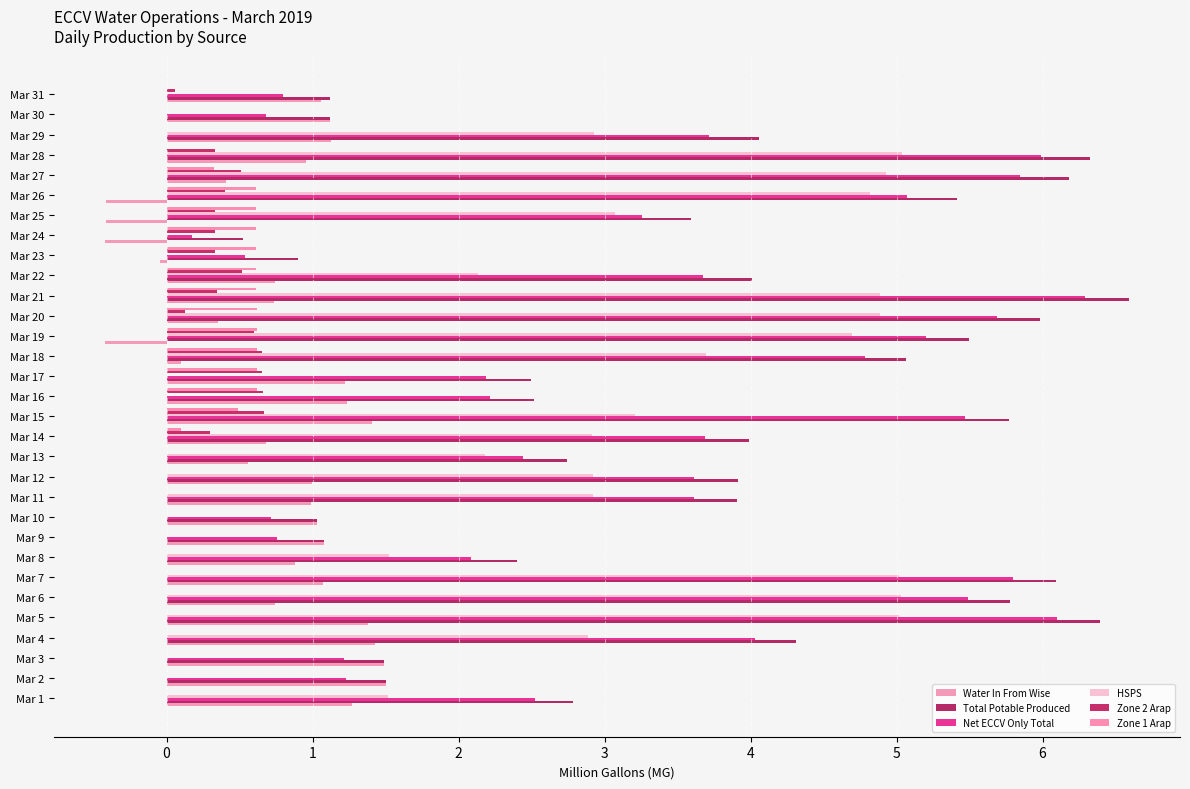

How many data points in Net ECCV Only Total are above 3?

18